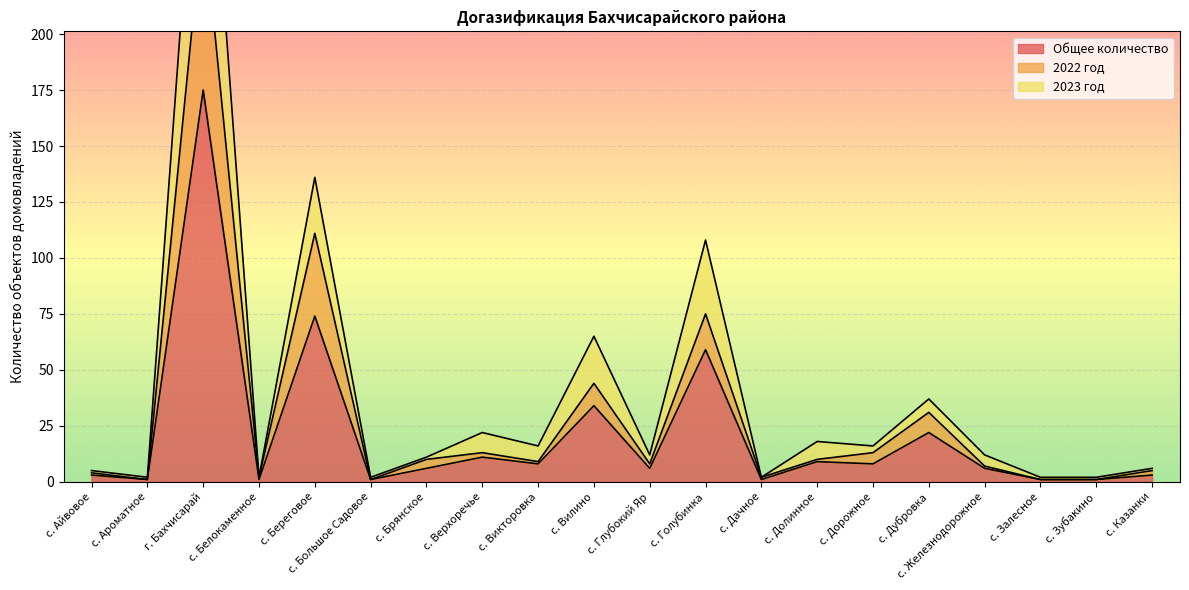

What is the sum of the 2022 год values at с. Голубинка and с. Долинное?

85